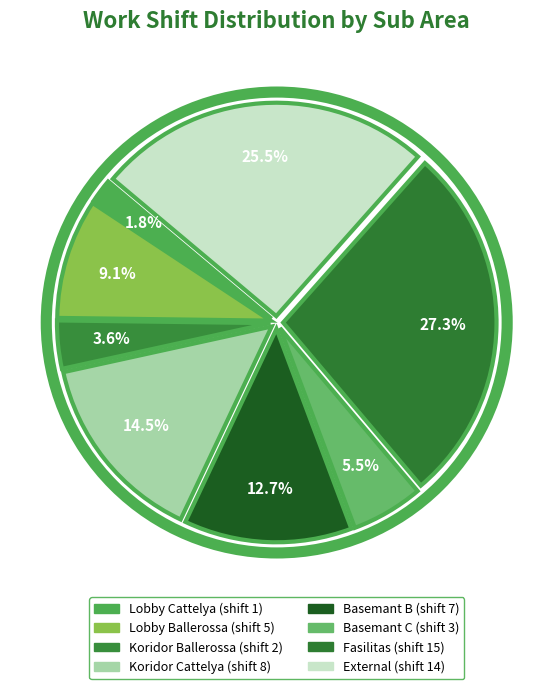

Count the number of slices in the pie.

8